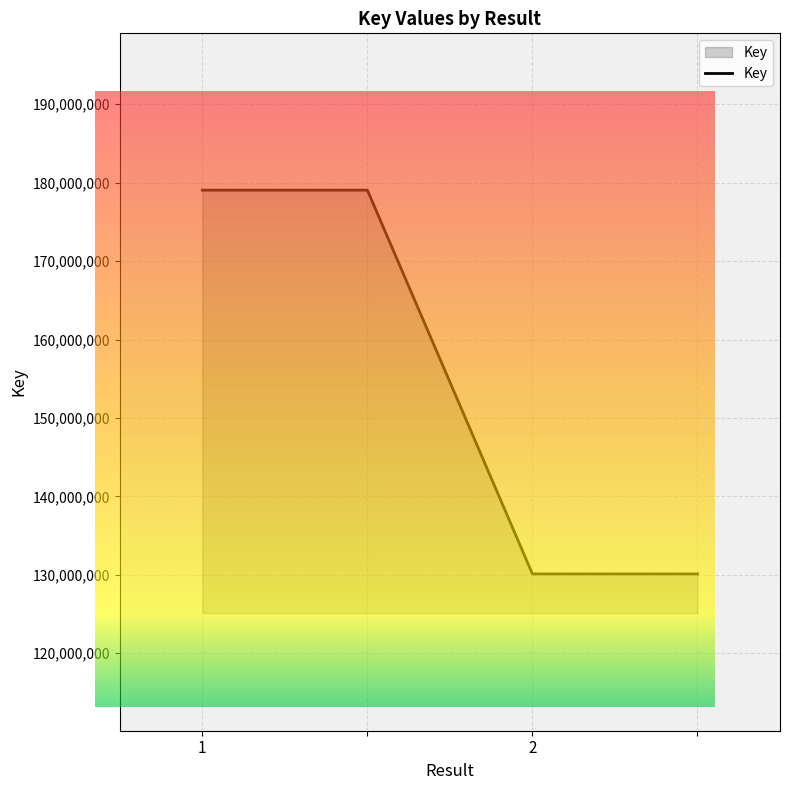

Where is the data nearest to the value 154578275?

2